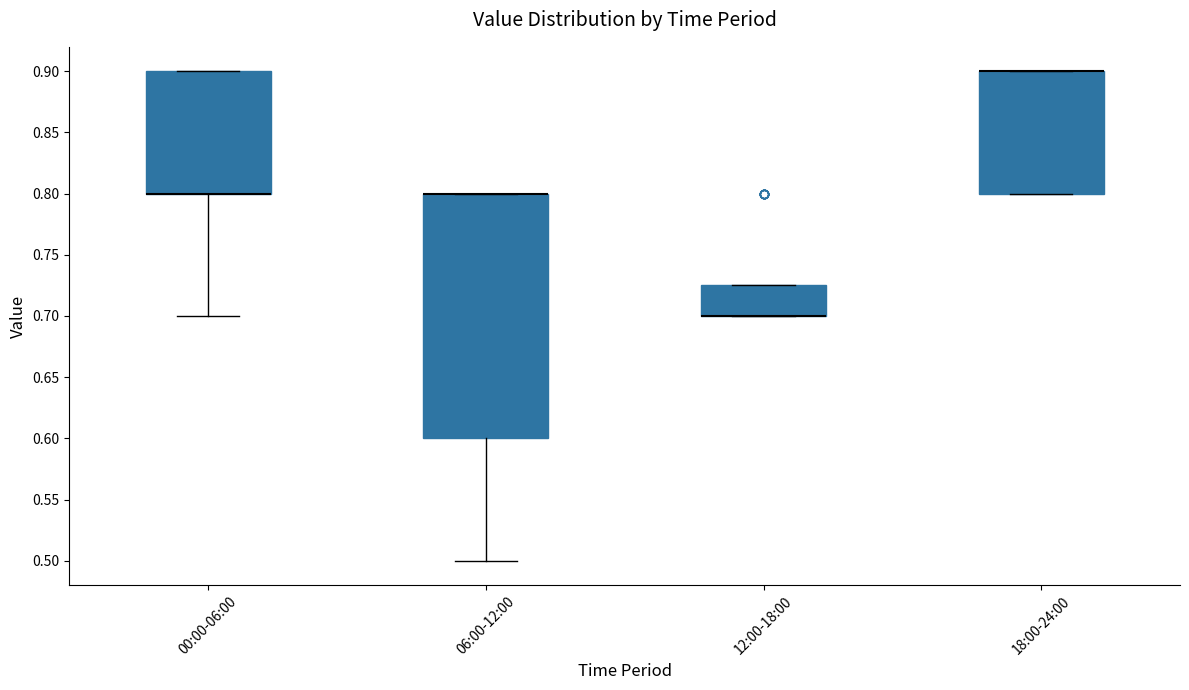

Which box is the tallest, from its lower edge to its upper edge?

06:00-12:00